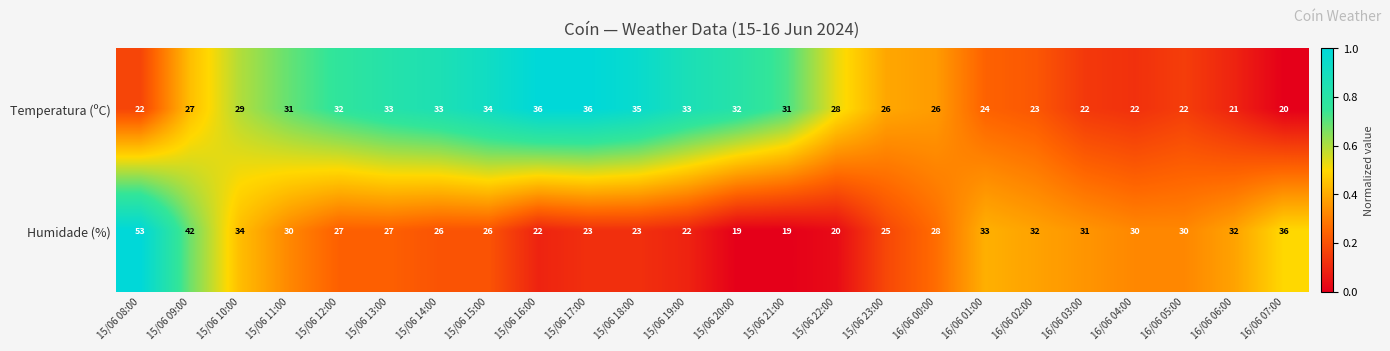

The value of Humidade (%) at 16/06 00:00 is 40. True or false?

False